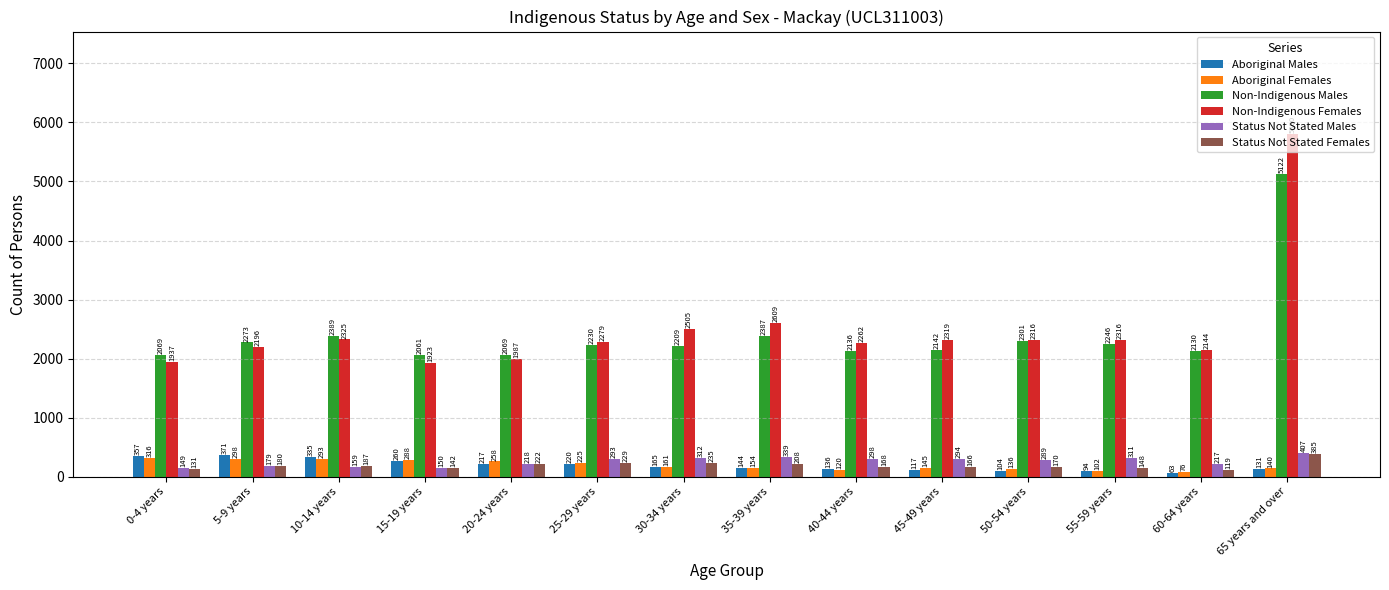

At 50-54 years, list the series in order from largest to smallest.

Non-Indigenous Females, Non-Indigenous Males, Status Not Stated Males, Status Not Stated Females, Aboriginal Females, Aboriginal Males